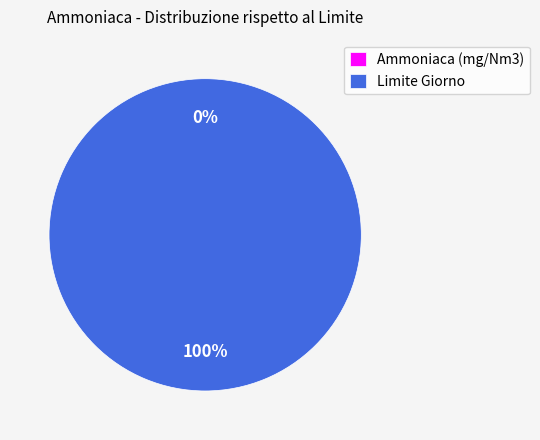

Is Limite Giorno the majority of the pie?

Yes